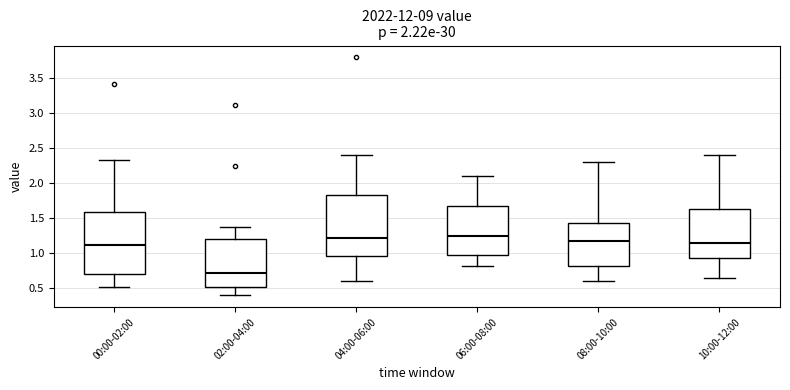

Which box has the lowest median line?

02:00-04:00